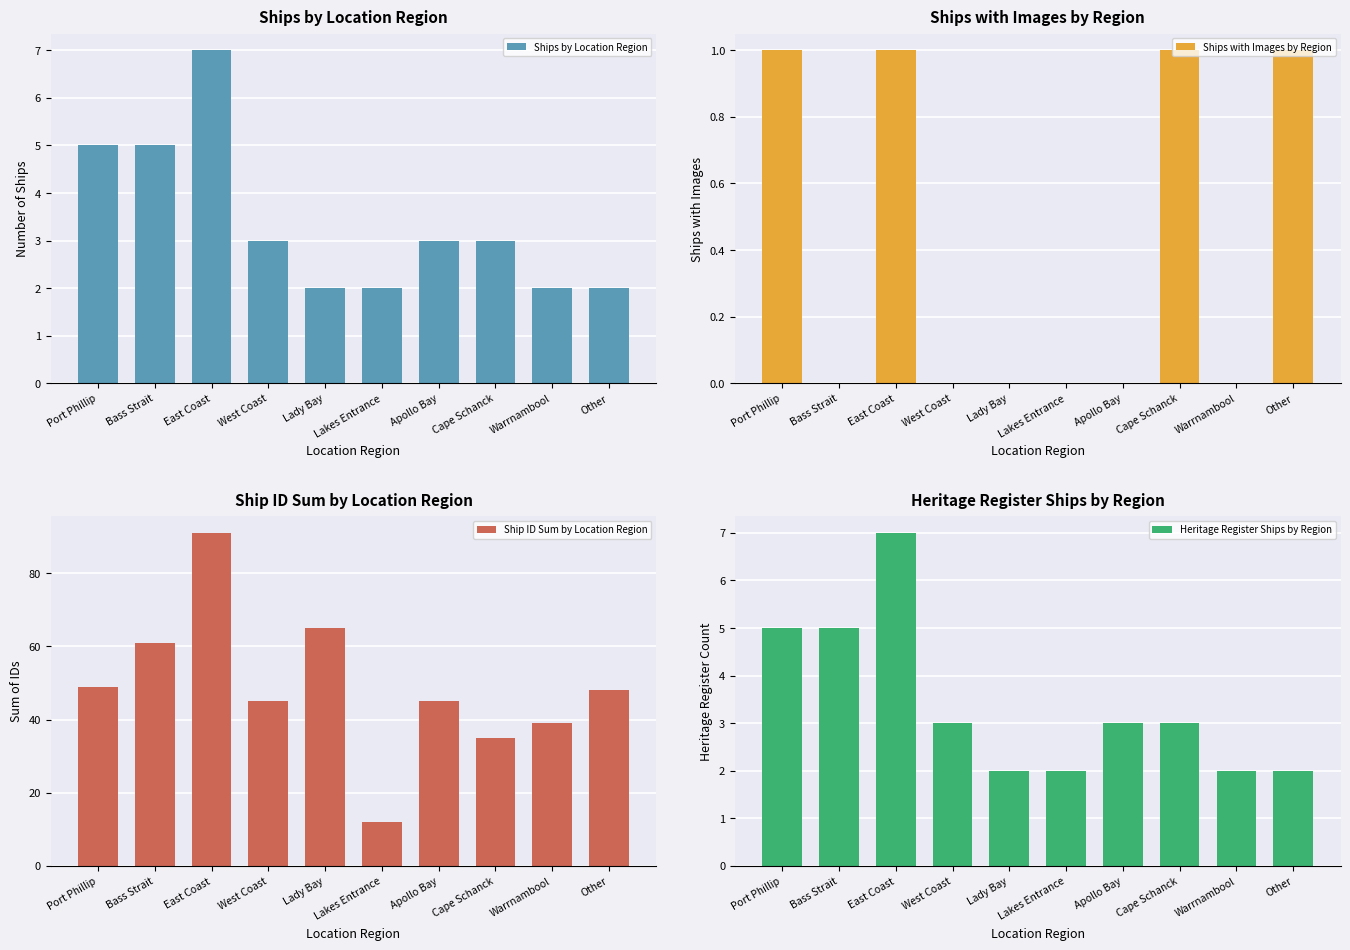

What is the value of the Ship ID Sum by Location Region bar at the 9th from the left?

39